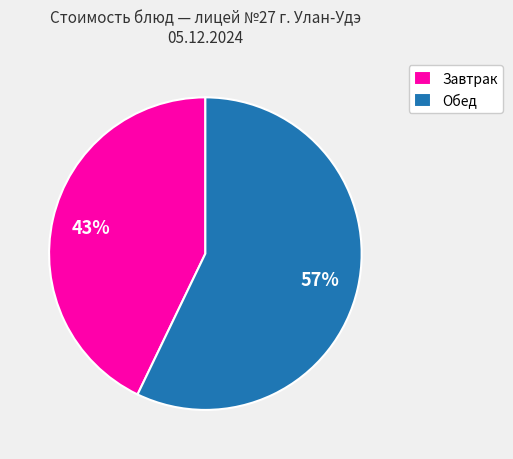

True or false: Завтрак accounts for 43% of the total.

True